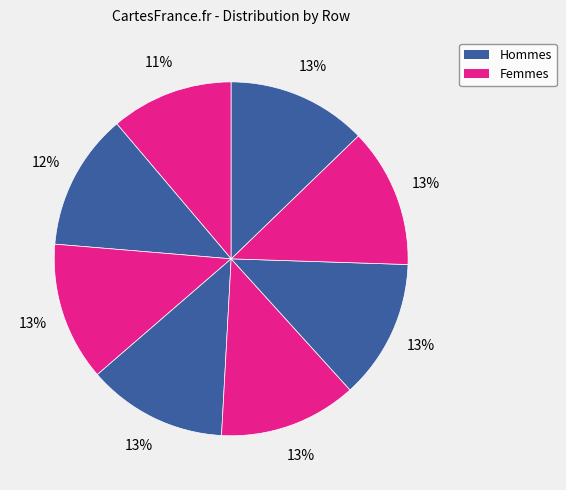

Is there a majority slice in this chart?

No